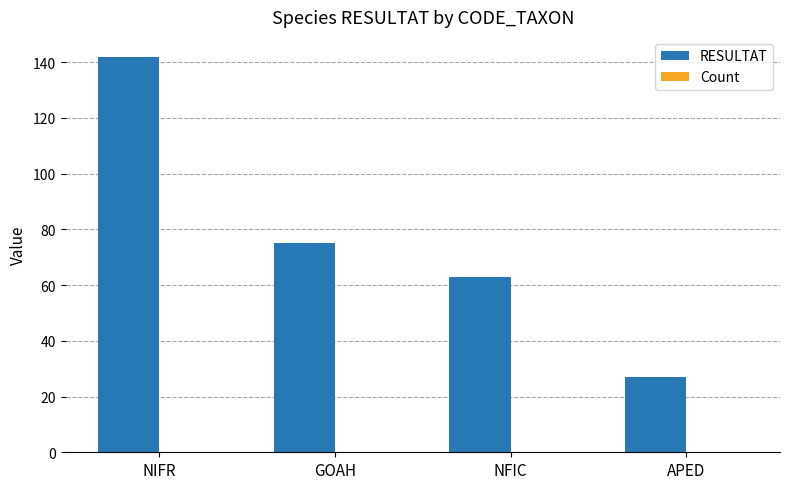

What is the sum of the values at NFIC and GOAH?

138